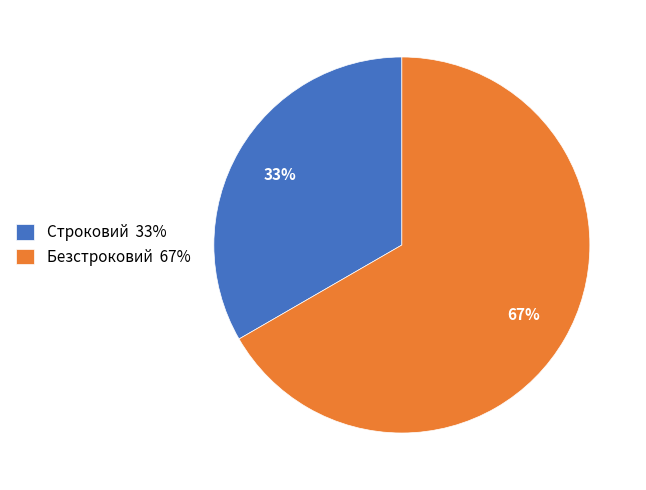

How many slices are in this pie chart?

2